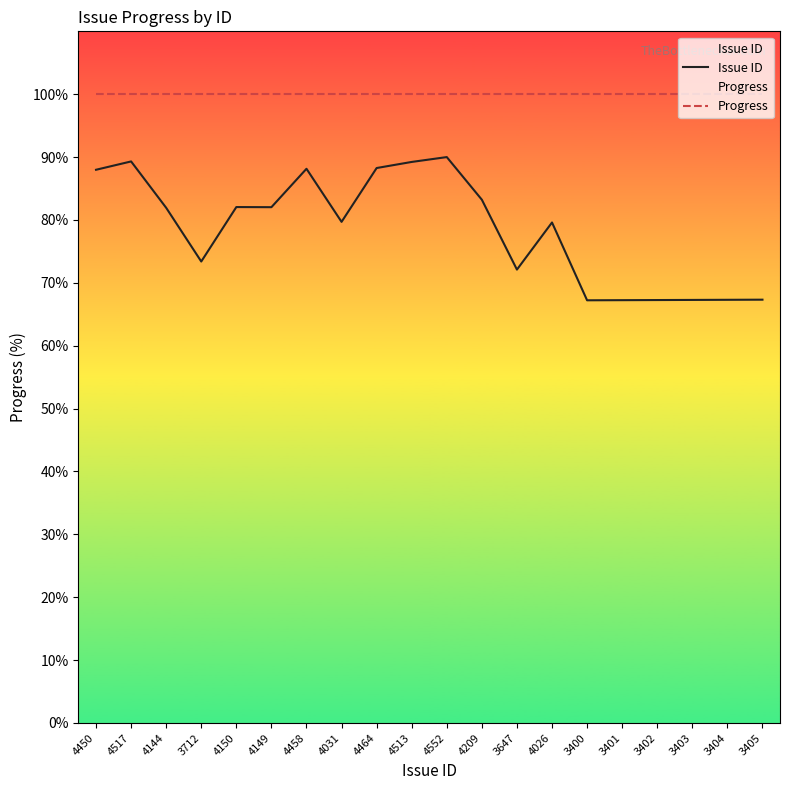

What is the value of the Progress point at the 16th from the left?

100.0